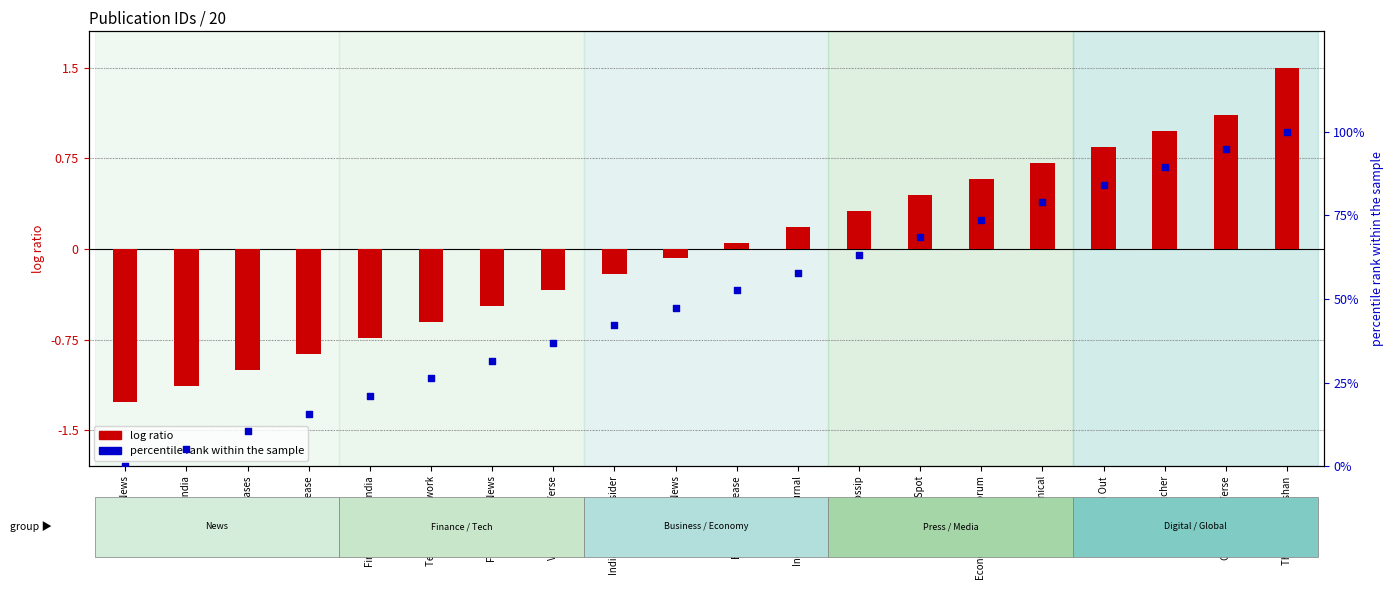

Between Global News Verse and Operation News, which is larger?

Global News Verse